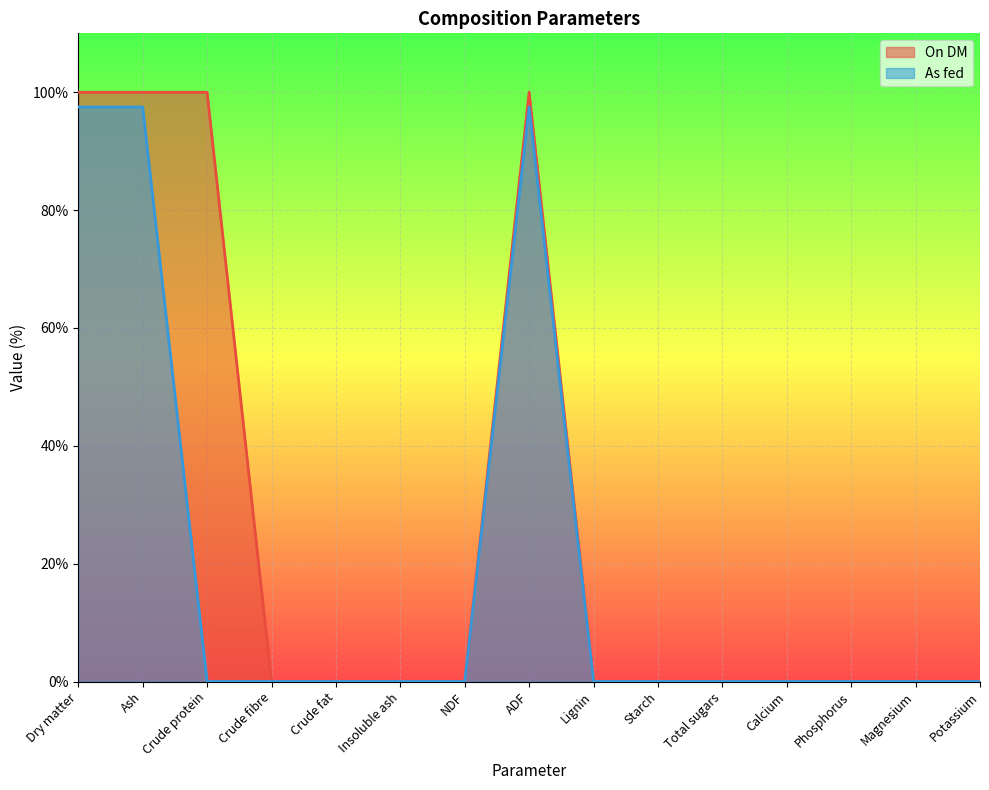

What position from the right is ADF?

8